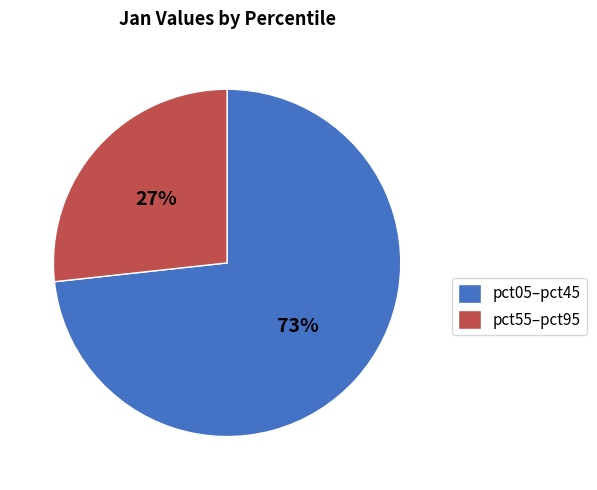

Approximately how many times larger is the value at pct05–pct45 compared to pct55–pct95?

2.7